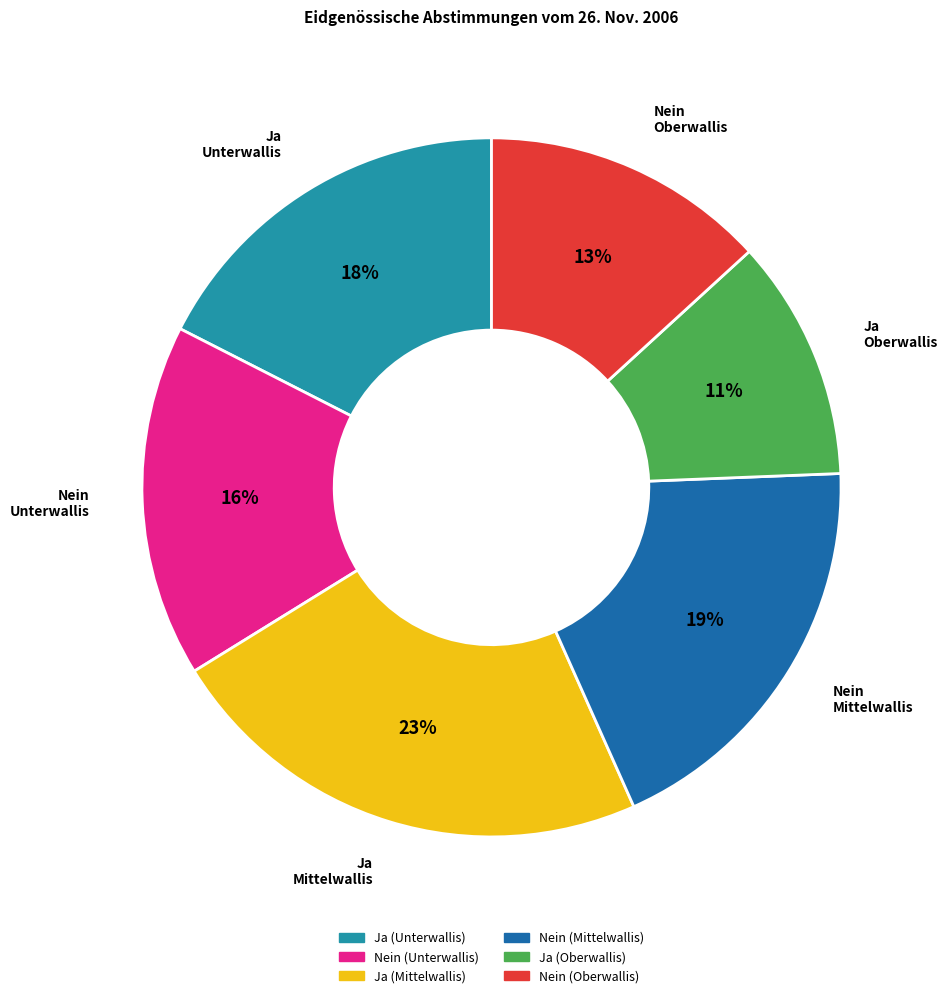

Do Ja (Oberwallis) and Ja (Unterwallis) together represent more than half of the pie?

No